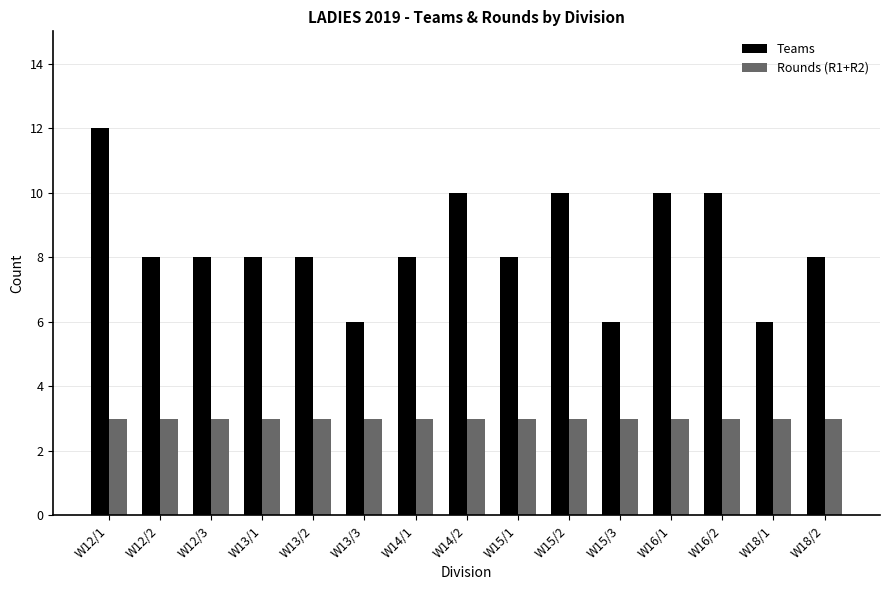

Reading right to left, list all the values displayed in this chart.

Teams: 8	6	10	10	6	10	8	10	8	6	8	8	8	8	12
Rounds (R1+R2): 3	3	3	3	3	3	3	3	3	3	3	3	3	3	3